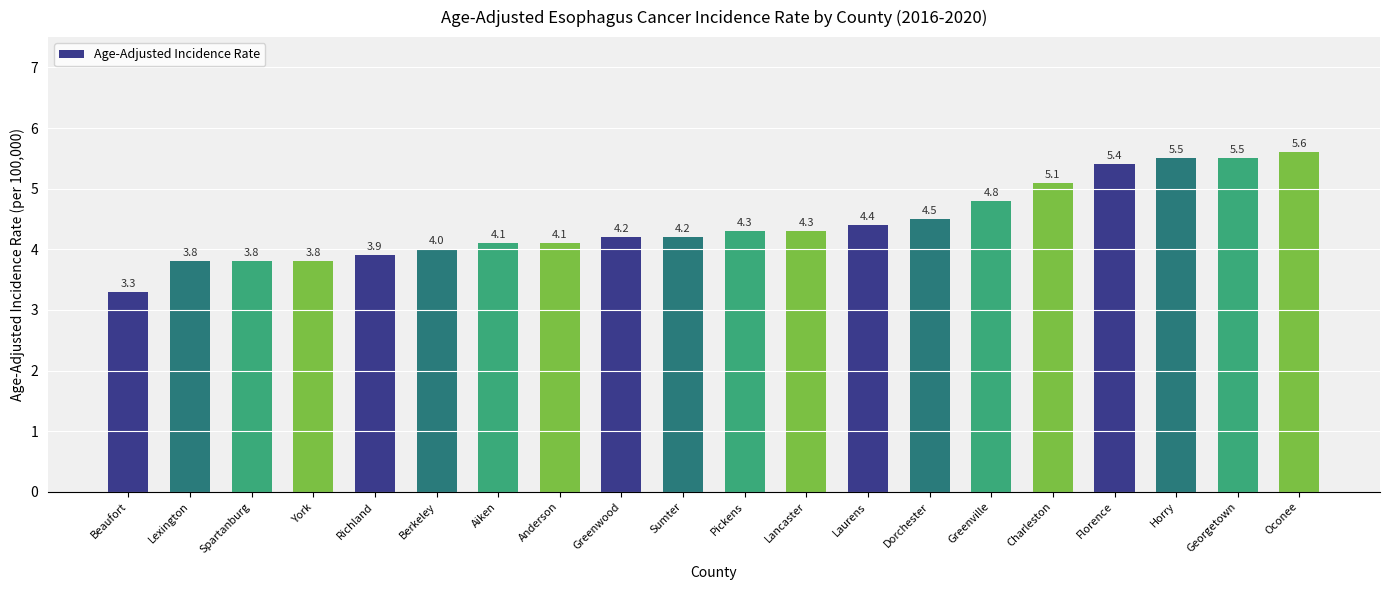

What is the average value?

4.4